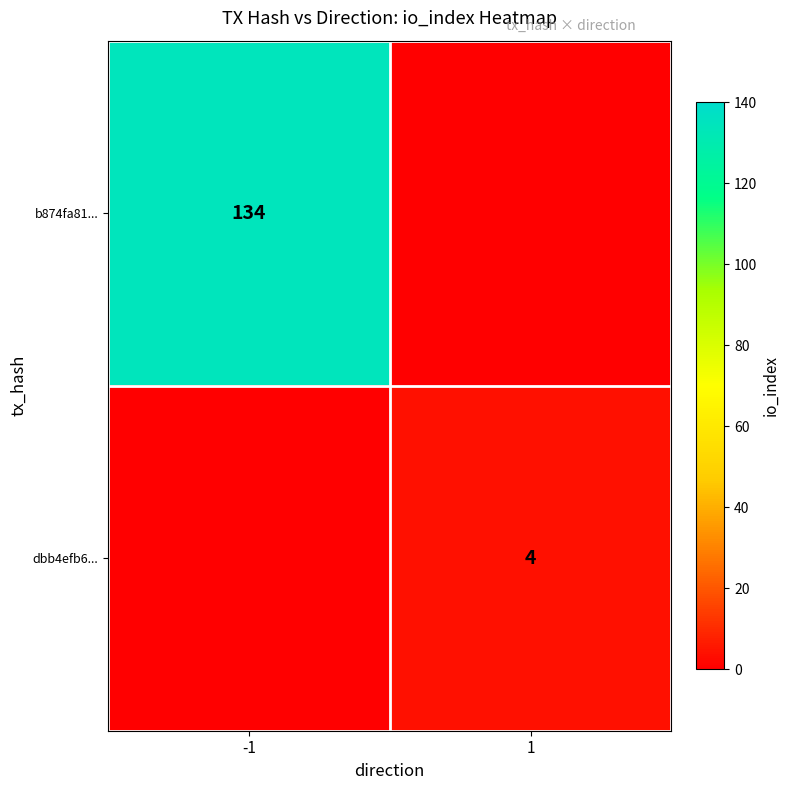

Is it true that b874fa81... equals 134 at -1?

True